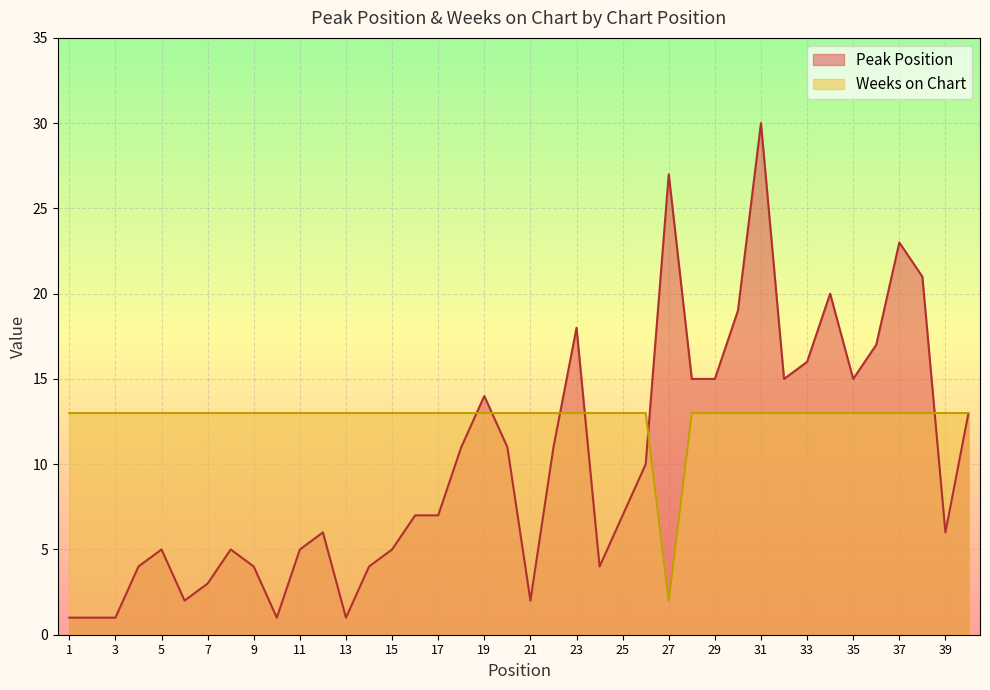

At how many categories does at least one series exceed 1?

40